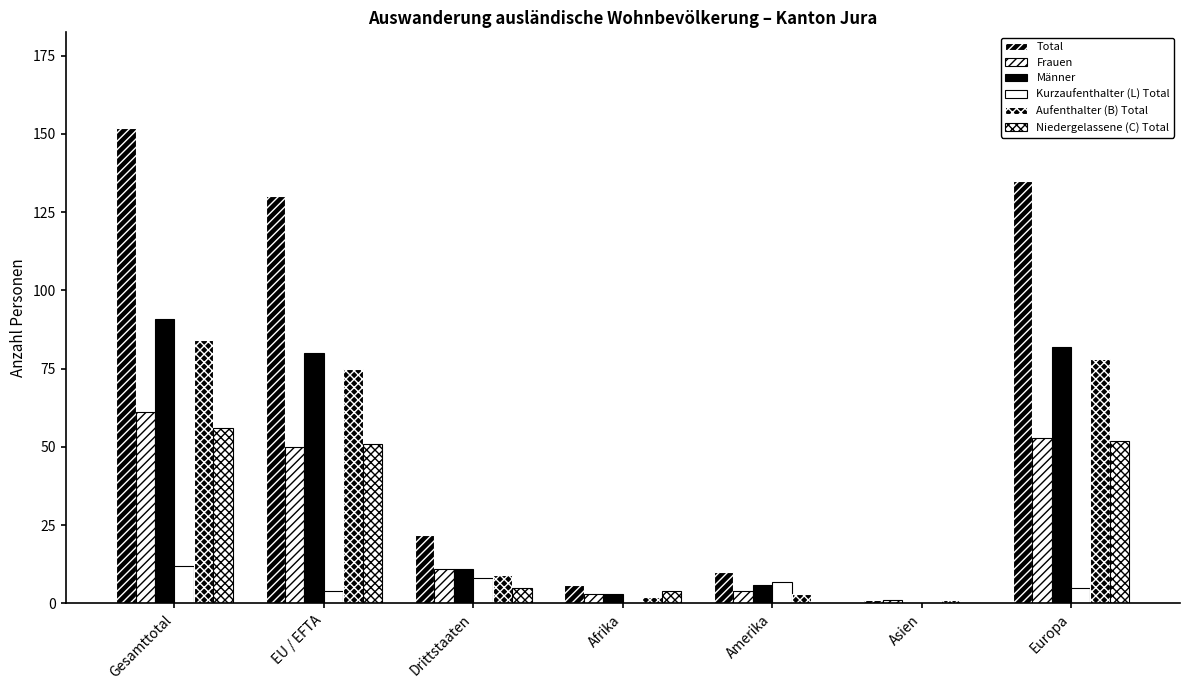

At how many categories does at least one series exceed 120?

3